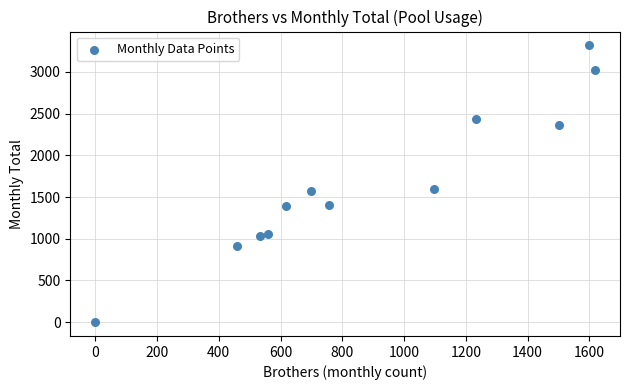

What is the average Y value?

1676